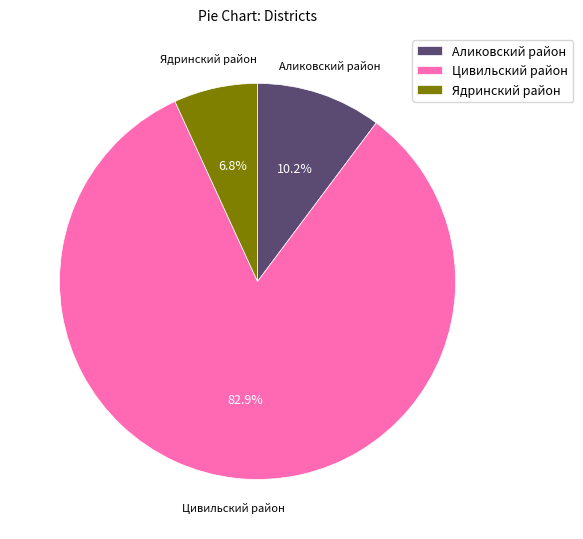

How many segments does this pie chart have?

3